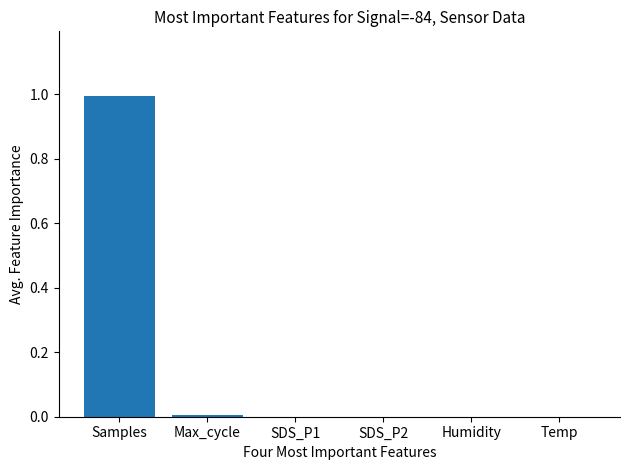

What is the greatest value displayed?

1.0